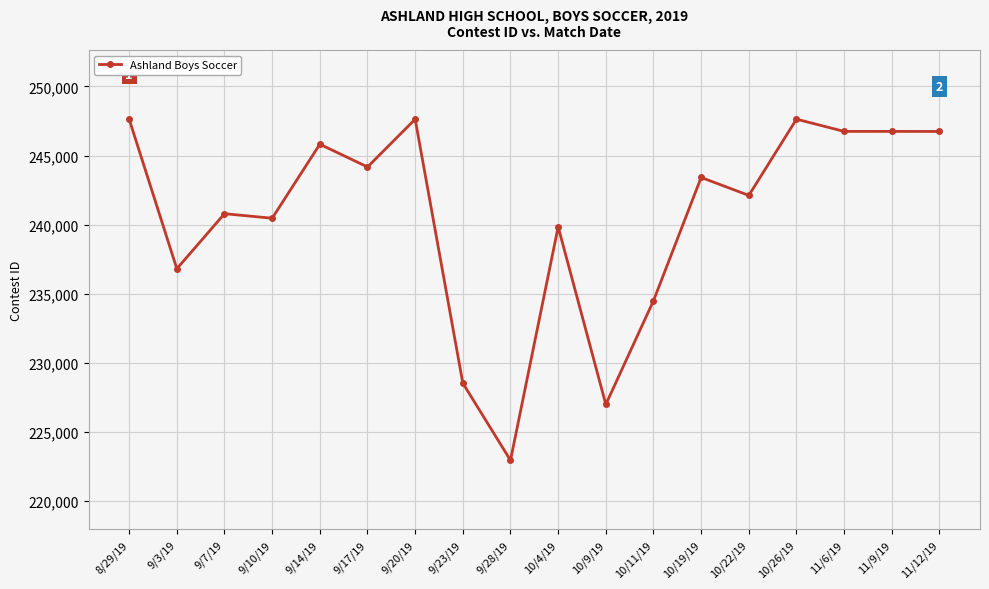

Is it true that the value at 11/6/19 is 71837?

False